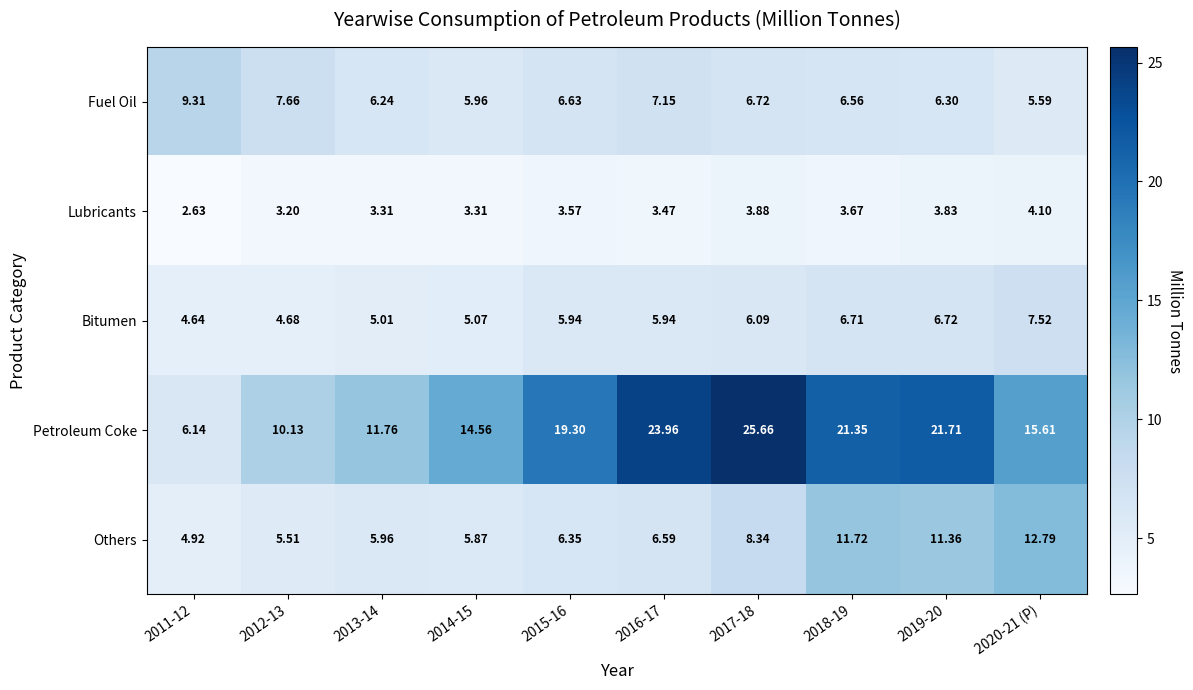

Which series has the widest spread of values?

Petroleum Coke